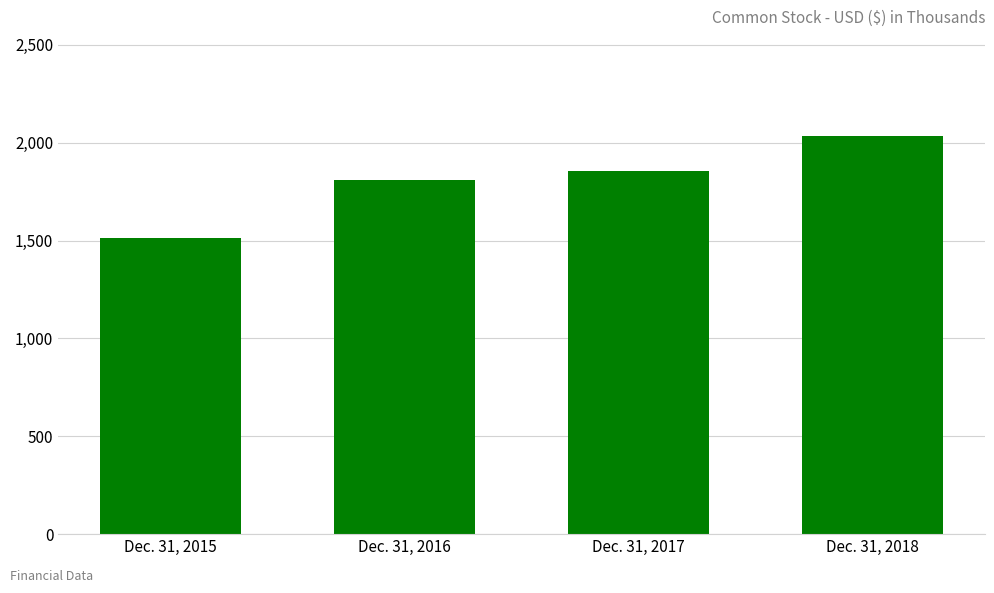

List the labels in order of value, smallest first.

Dec. 31, 2015, Dec. 31, 2016, Dec. 31, 2017, Dec. 31, 2018